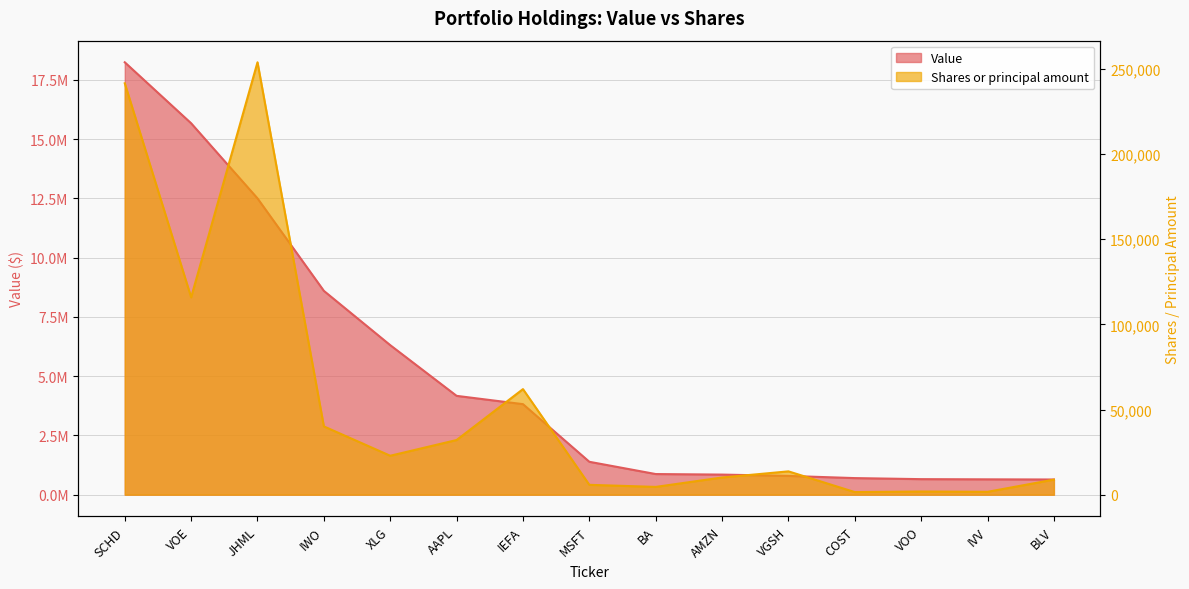

Is it true that Shares or principal amount equals 31811 at XLG?

False